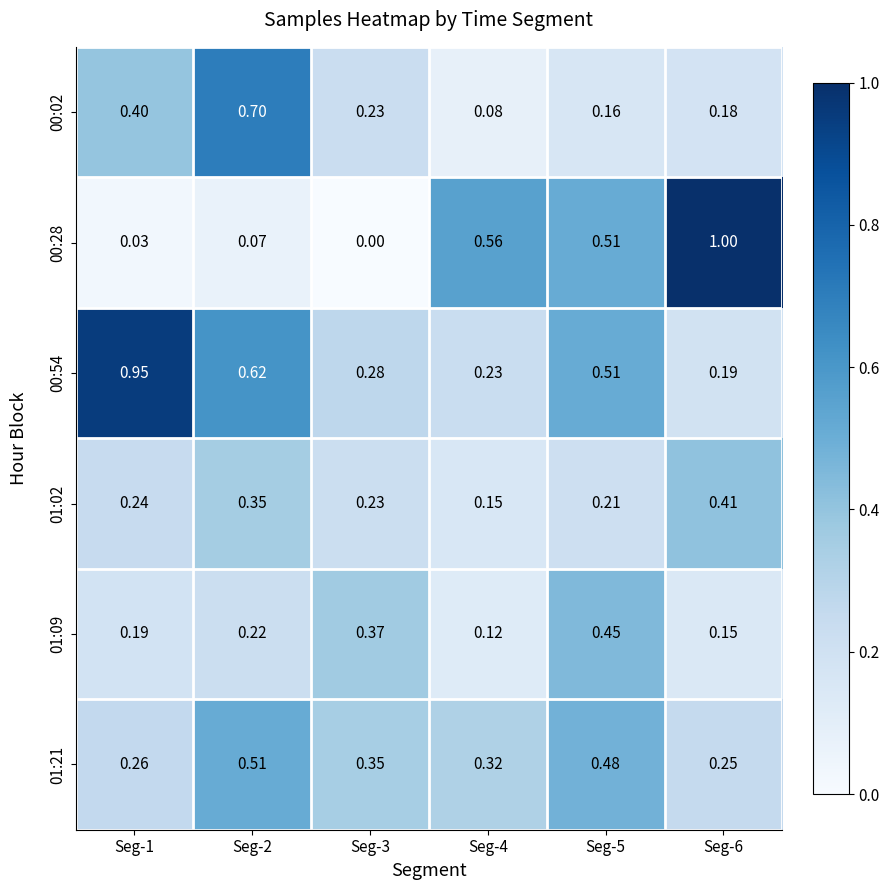

Is the value of 00:02 at Seg-5 greater than the value of 01:21 at Seg-4?

No